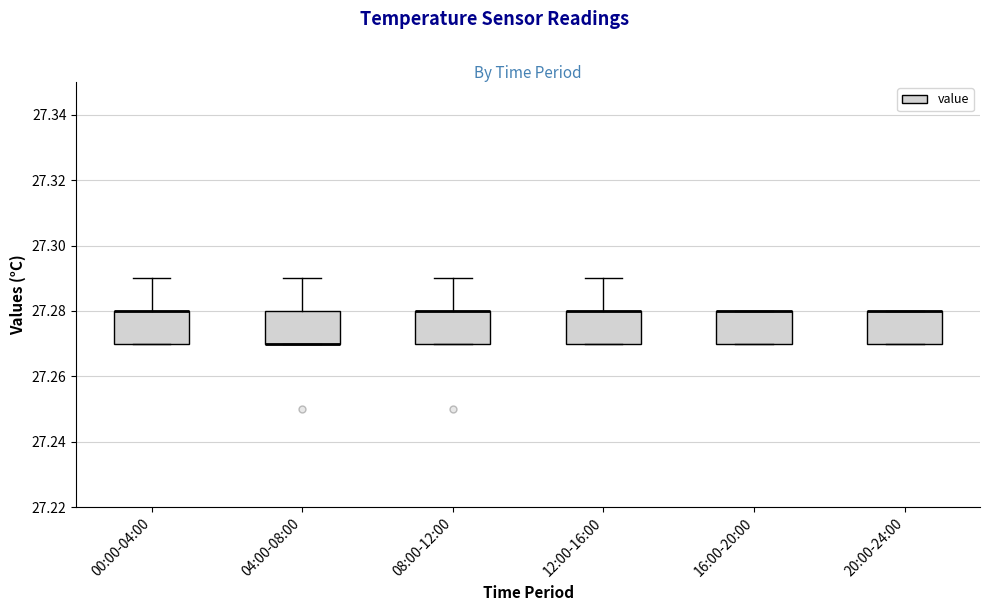

Reading left to right, read every box against the y-axis: the position of its median line, the range the box covers, and the ends of its whiskers. The values are not printed on the chart, so give them approximately, as read against the axis.

00:00-04:00: median 27.28 (drawn on the box's upper edge), box 27.27 to 27.28, whiskers 27.27 to 27.29
04:00-08:00: median 27.27 (drawn on the box's lower edge), box 27.27 to 27.28, whiskers 27.27 to 27.29
08:00-12:00: median 27.28 (drawn on the box's upper edge), box 27.27 to 27.28, whiskers 27.27 to 27.29
12:00-16:00: median 27.28 (drawn on the box's upper edge), box 27.27 to 27.28, whiskers 27.27 to 27.29
16:00-20:00: median 27.28 (drawn on the box's upper edge), box 27.27 to 27.28, whiskers 27.27 to 27.28
20:00-24:00: median 27.28 (drawn on the box's upper edge), box 27.27 to 27.28, whiskers 27.27 to 27.28